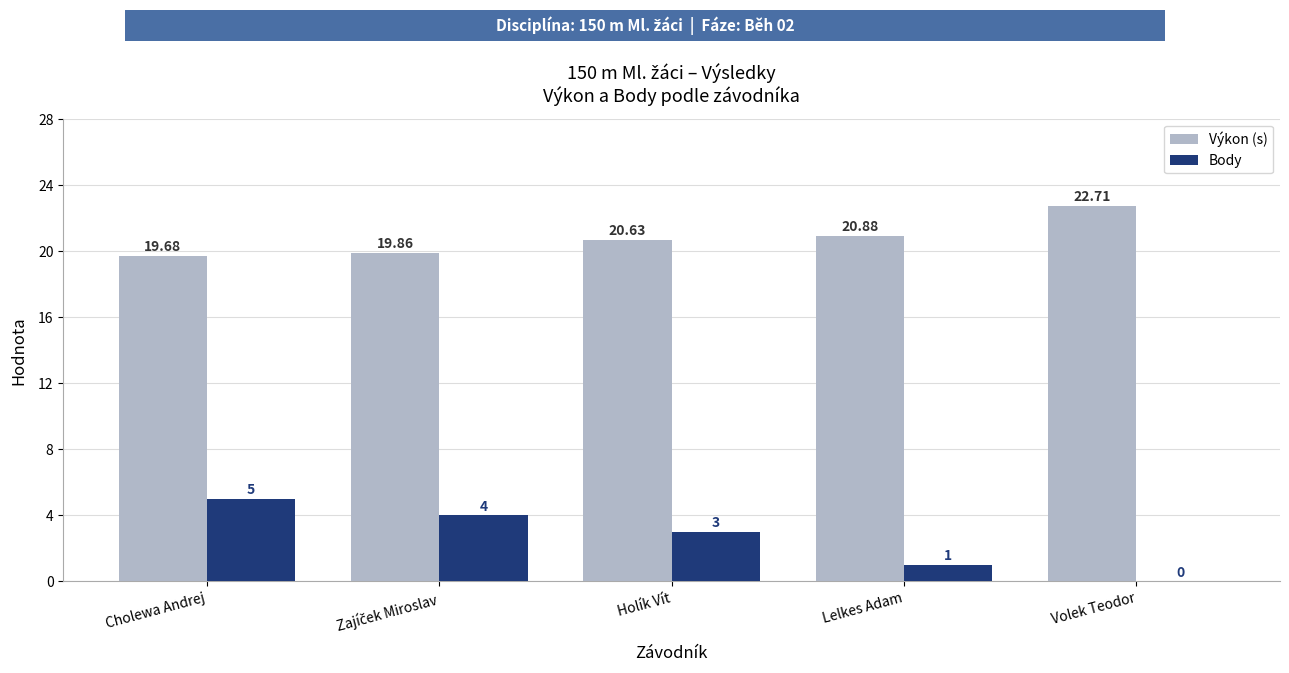

What is the sum of the Body values at Volek Teodor and Holík Vít?

3.0